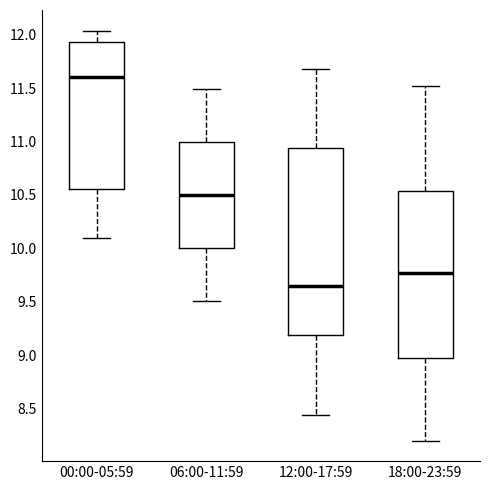

Where does the lower whisker of the box for 12:00-17:59 end on the y-axis? The values are not printed on the chart, so give them approximately, as read against the axis.

8.45